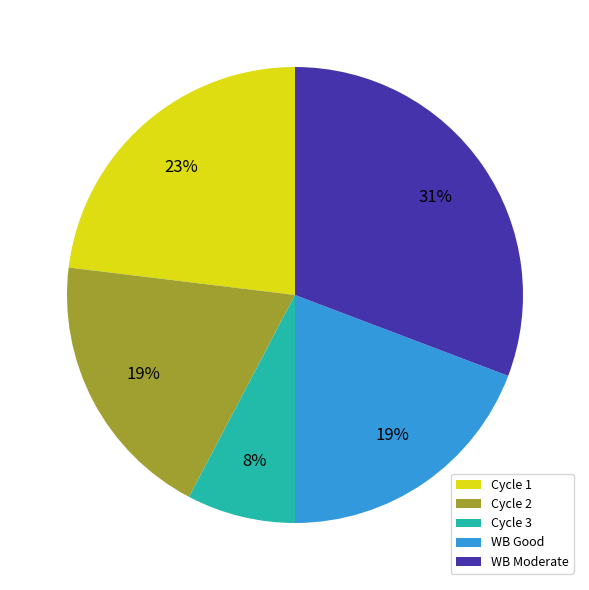

To the nearest percent, what is the average slice percentage?

20%